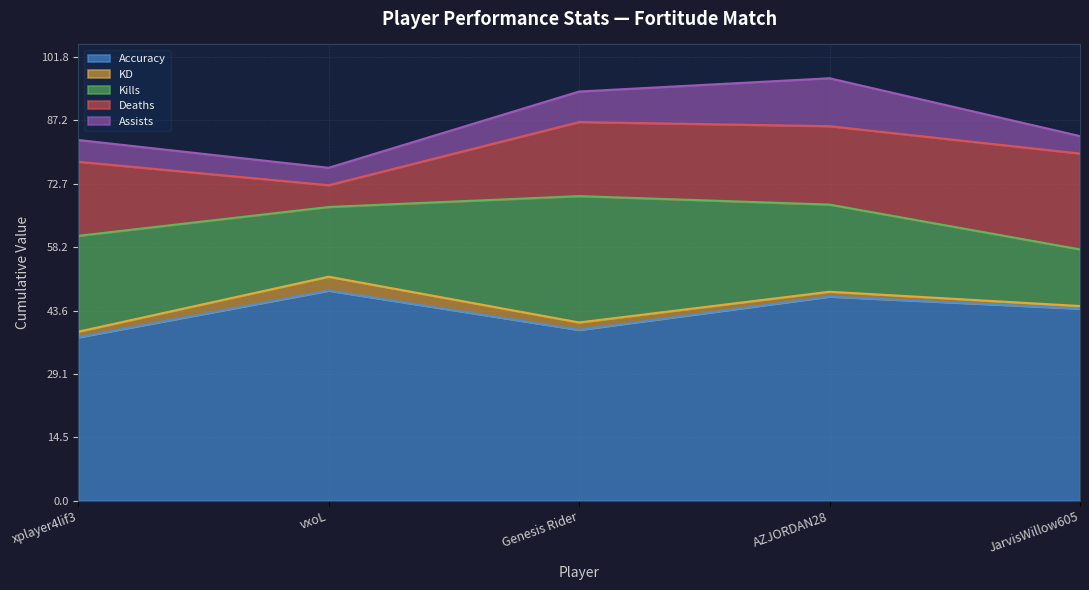

Does the chart have visible grid lines?

Yes